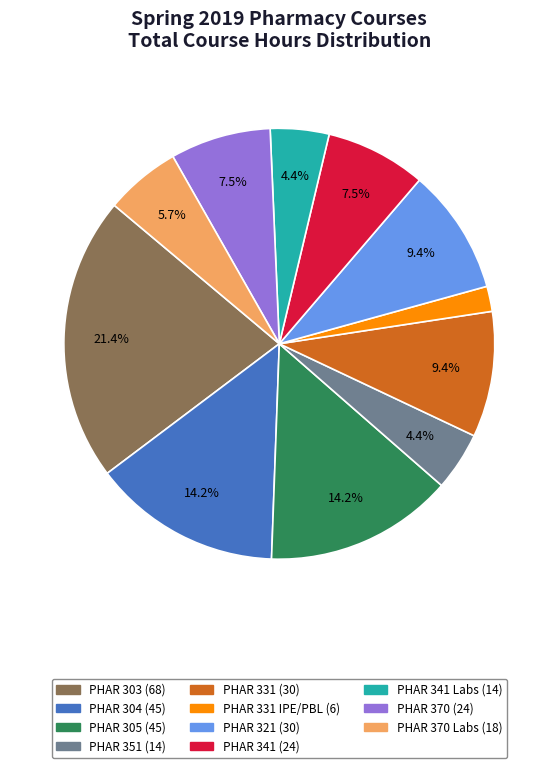

Is there any slice that represents more than half of the pie?

No